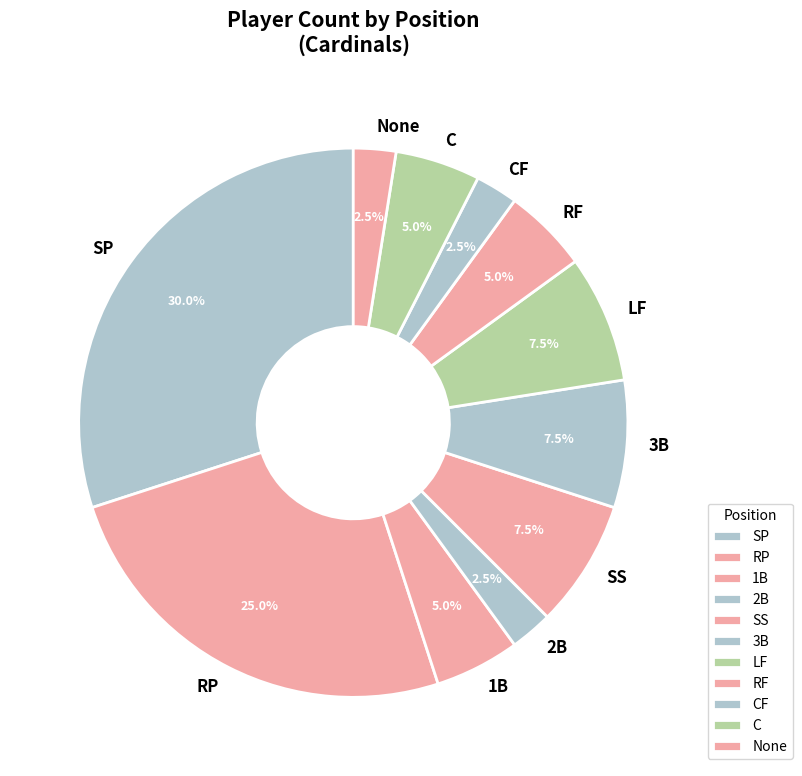

To the nearest percent, what is the difference between the 3B and SS slice percentages?

0%